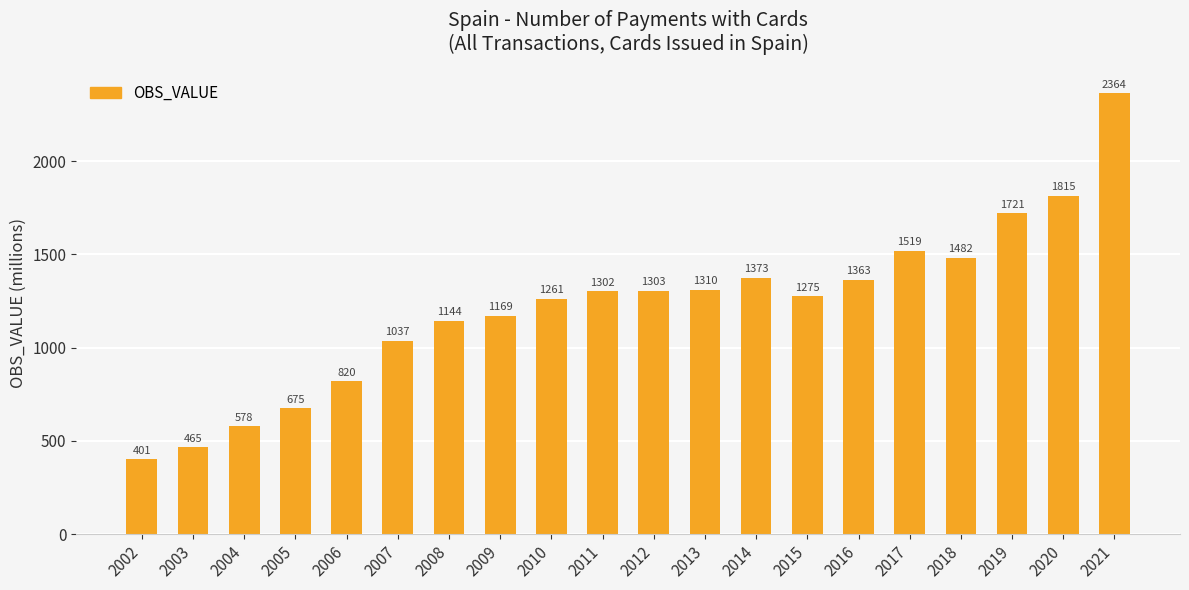

What is the value of the 6th bar from the left?

1037.5